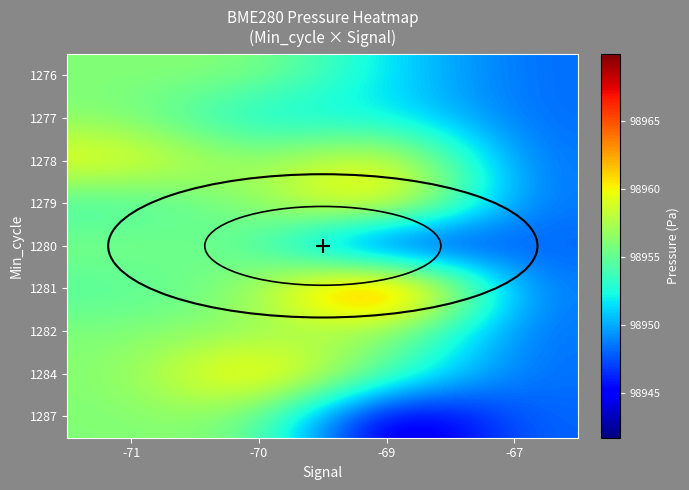

Reading left to right, what are all the values shown in this chart?

1276: -71=98956.0	-70=98956.3	-69=98951.5	-67=98948.2
1277: -71=98956.1	-70=98951.3	-69=98952.1	-67=98948.2
1278: -71=98960.3	-70=98956.0	-69=98961.2	-67=98948.2
1279: -71=98953.4	-70=98956.3	-69=98962.9	-67=98948.2
1280: -71=98956.0	-70=98955.1	-69=98942.5	-67=98948.2
1281: -71=98954.2	-70=98956.3	-69=98970.0	-67=98948.2
1282: -71=98956.0	-70=98956.3	-69=98956.8	-67=98948.2
1284: -71=98956.0	-70=98963.0	-69=98954.8	-67=98948.2
1287: -71=98956.0	-70=98956.3	-69=98941.7	-67=98948.2